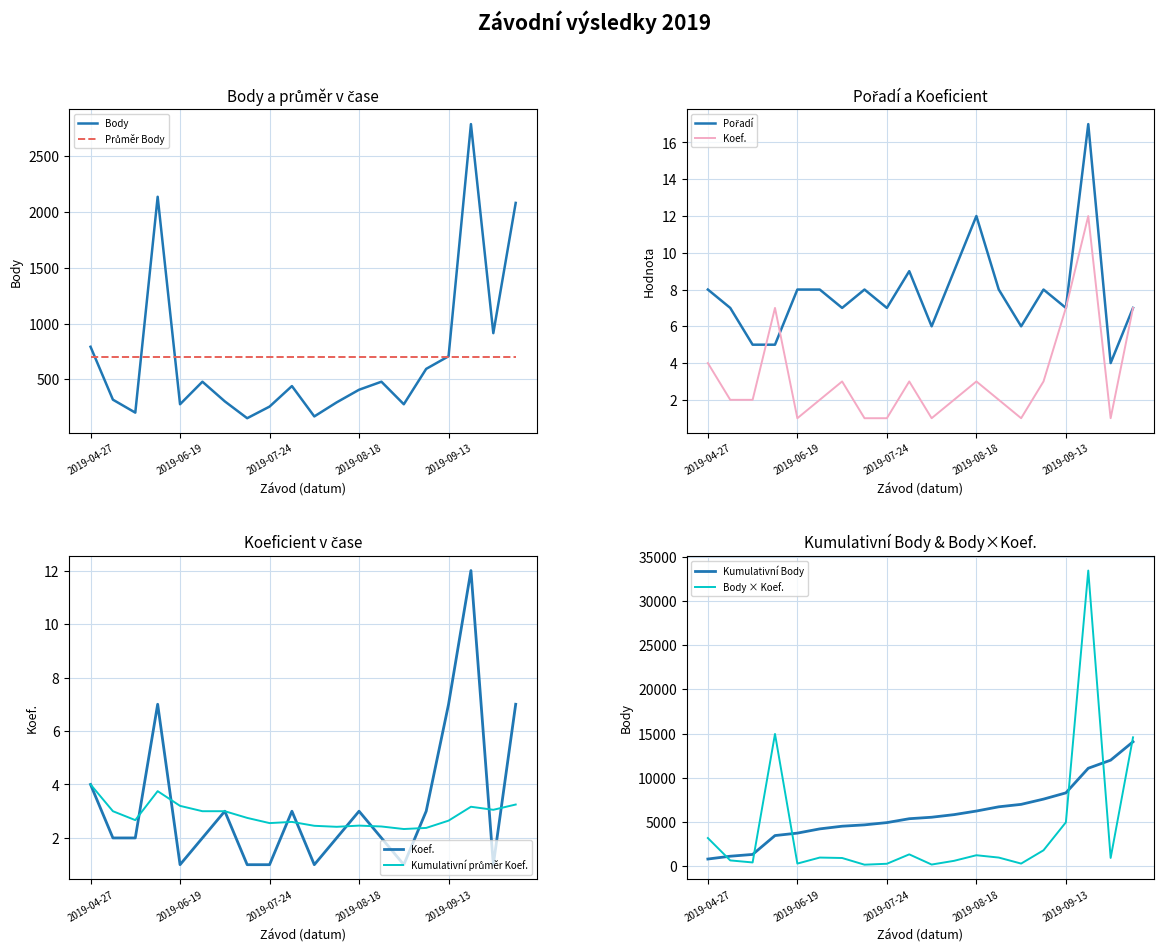

What is the label of the 9th point from the left?

2019-07-24